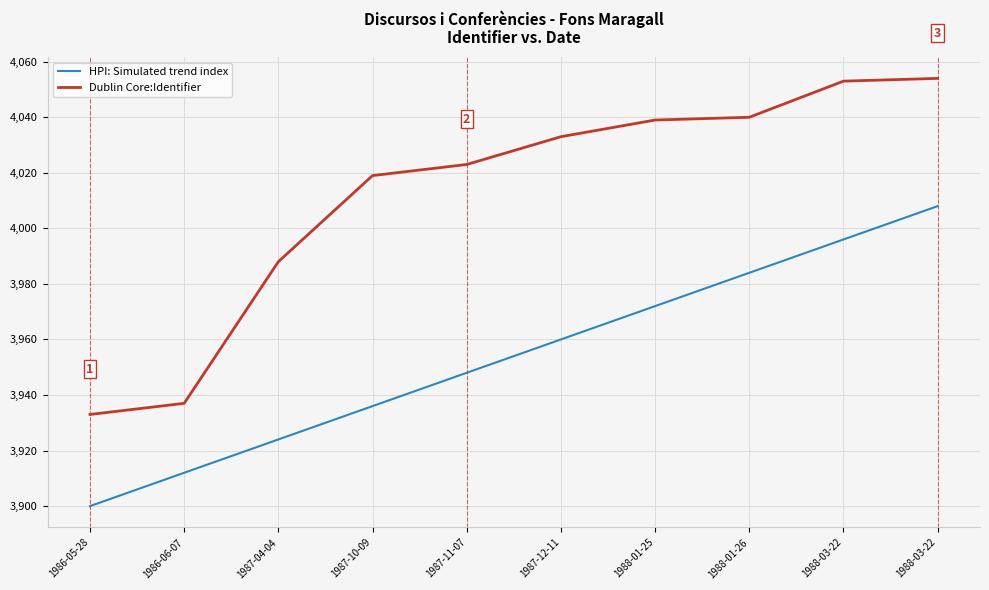

How many lines are shown in the chart?

2